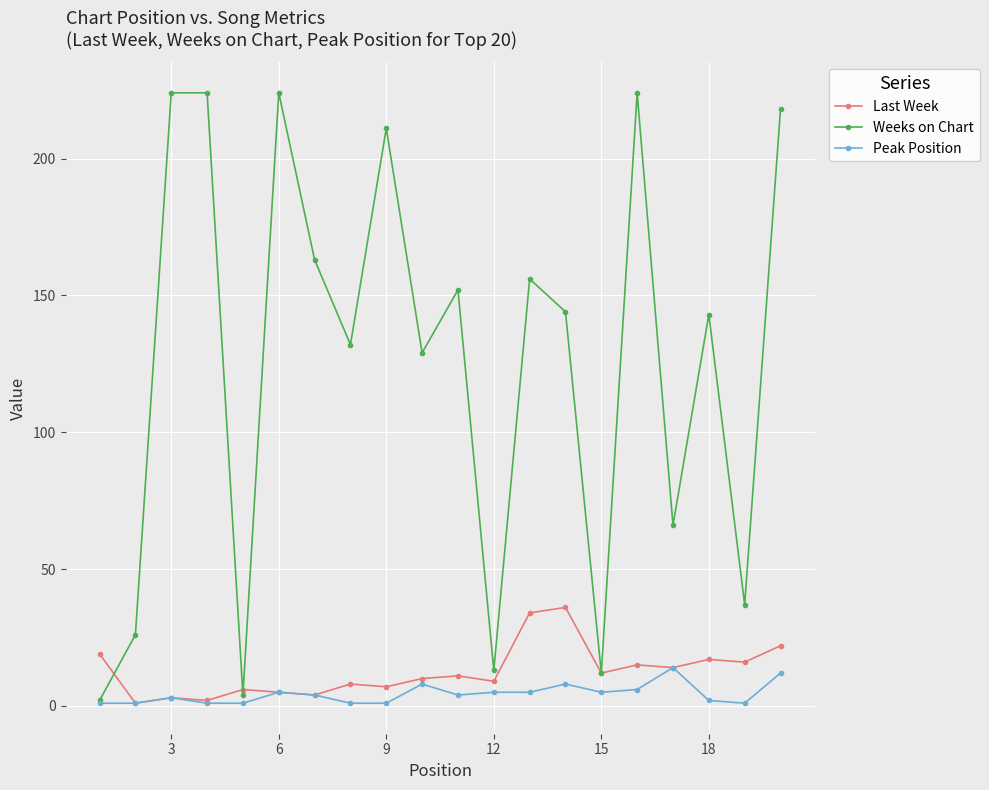

Which series has the widest spread of values?

Weeks on Chart